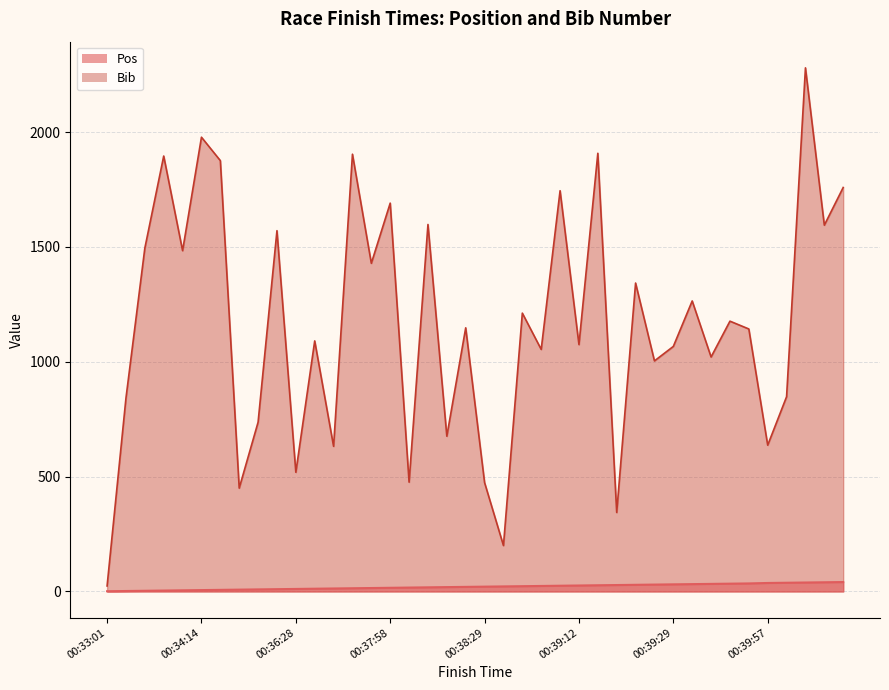

What is the greatest value displayed?

2280